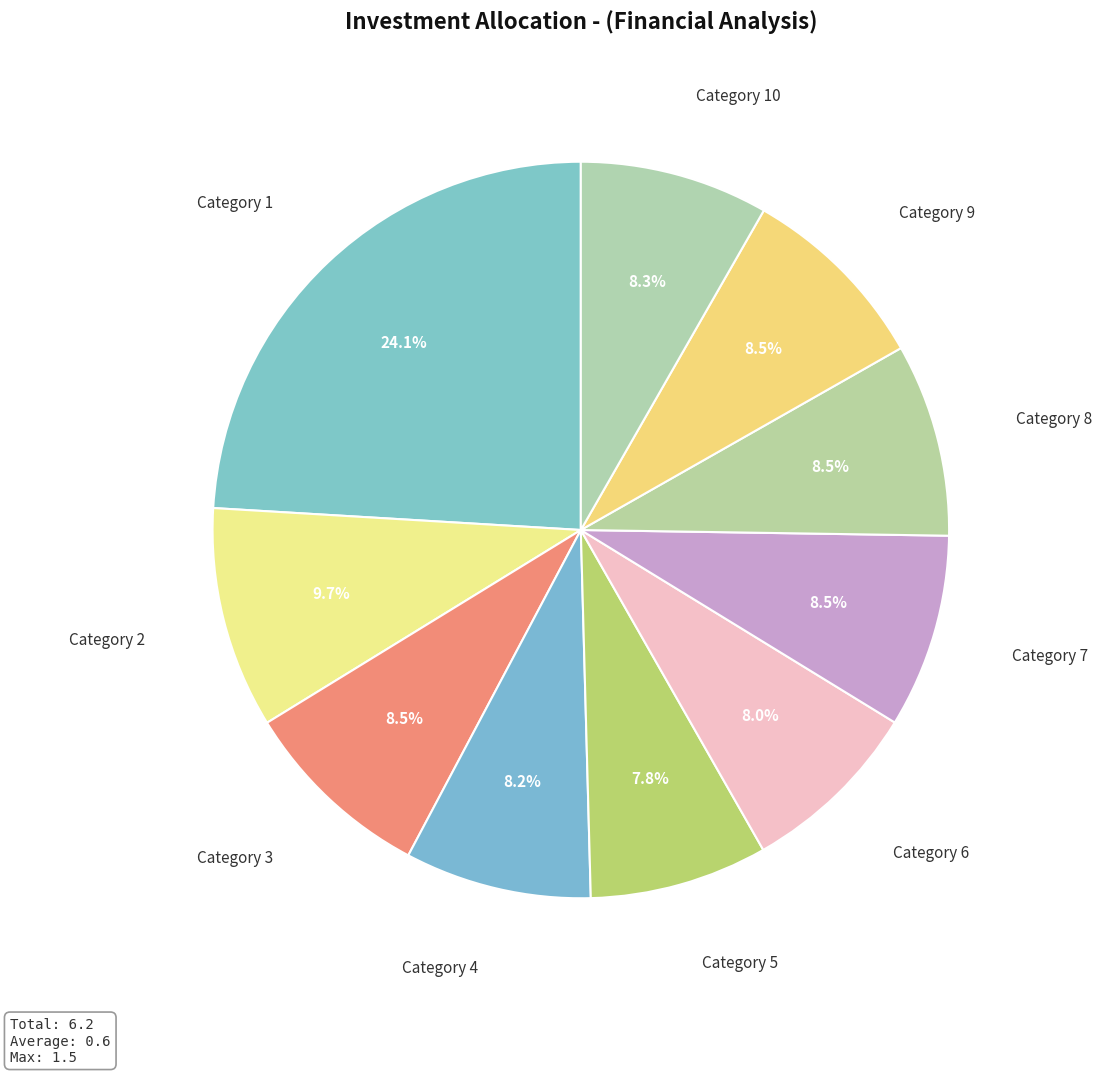

What percentage is NOT represented by Category 4?

91.8%